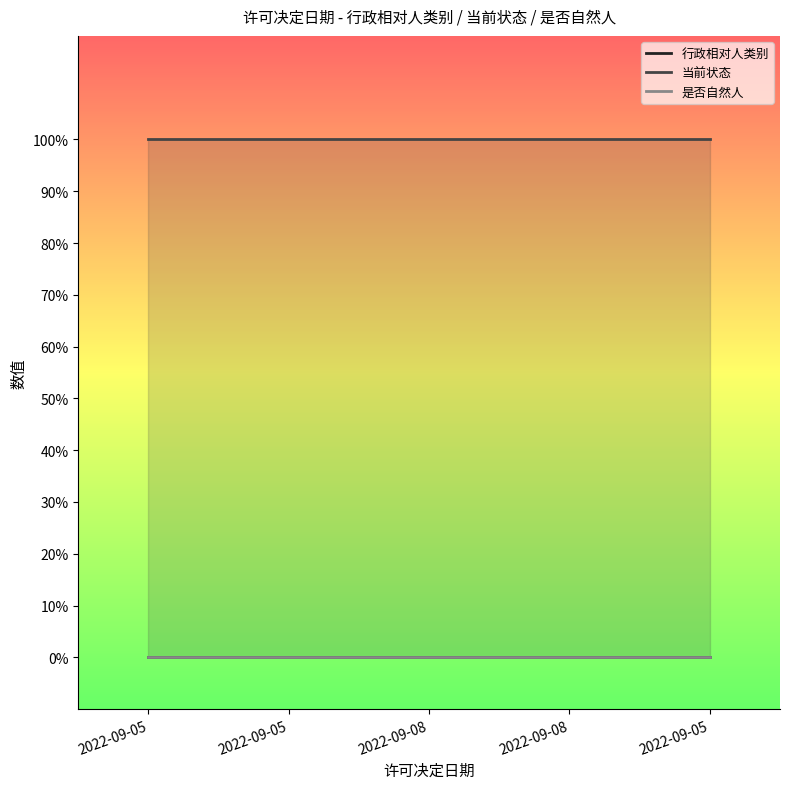

True or false: 行政相对人类别 and 是否自然人 cross at least once.

False